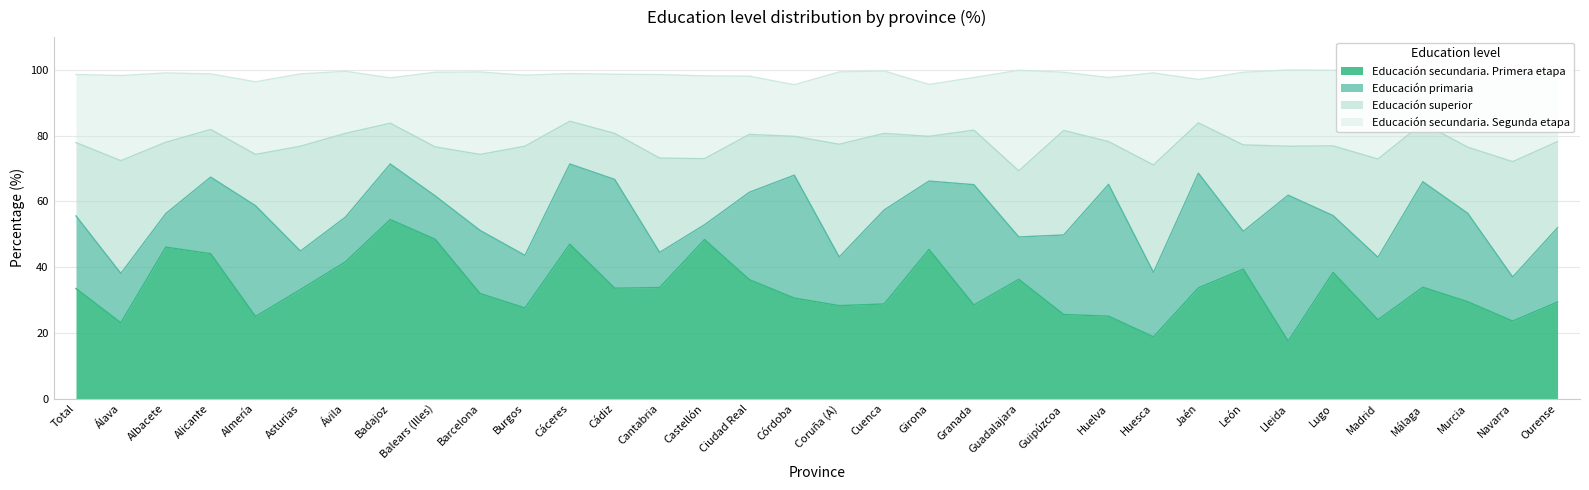

Reading left to right, extract all data points from this chart.

Educación secundaria. Primera etapa: 33.5	23.1	46.1	44.1	25.0	33.2	41.6	54.5	48.5	32.0	27.6	47.0	33.6	33.8	48.4	36.2	30.6	28.3	28.8	45.4	28.5	36.3	25.6	25.1	18.8	33.7	39.4	17.5	38.4	24.0	33.9	29.5	23.6	29.4
Educación primaria: 22.1	15.0	10.2	23.3	33.7	11.7	13.6	16.9	13.2	19.2	16.0	24.4	33.1	10.7	4.5	26.6	37.4	14.8	28.6	20.8	36.6	12.9	24.2	40.1	19.6	34.9	11.5	44.4	17.3	19.0	32.1	26.9	13.4	22.6
Educación superior: 22.3	34.3	21.7	14.5	15.6	31.9	25.5	12.4	14.9	23.1	33.2	13.0	14.0	28.7	20.1	17.6	11.8	34.3	23.3	13.6	16.6	20.1	31.8	13.0	32.7	15.3	26.3	14.9	21.2	29.9	17.8	20.1	35.1	26.2
Educación secundaria. Segunda etapa: 20.7	25.9	21.1	16.9	22.1	22.0	18.9	13.8	22.7	25.1	21.6	14.5	18.0	25.4	25.2	17.7	15.7	22.0	19.0	15.8	16.0	30.6	17.7	19.5	28.0	13.2	22.1	23.2	23.0	26.4	15.1	21.0	26.7	21.8